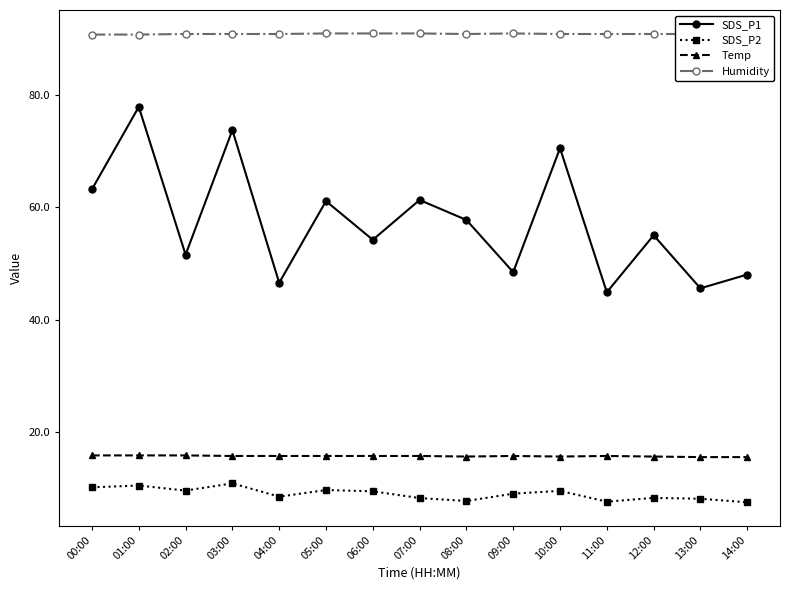

Count the Temp values in the range 15 to 16.

15